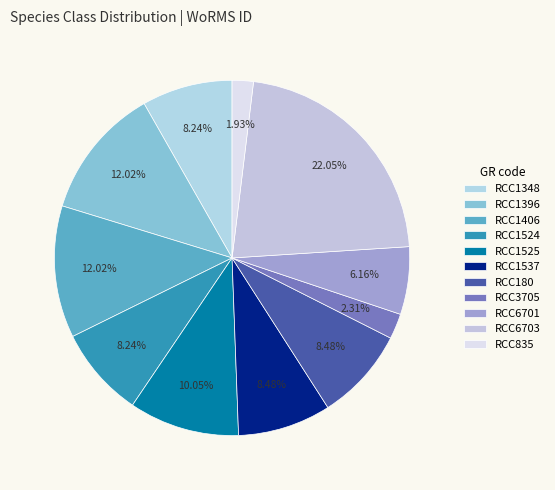

The RCC180 slice represents 1% of the pie. True or false?

False